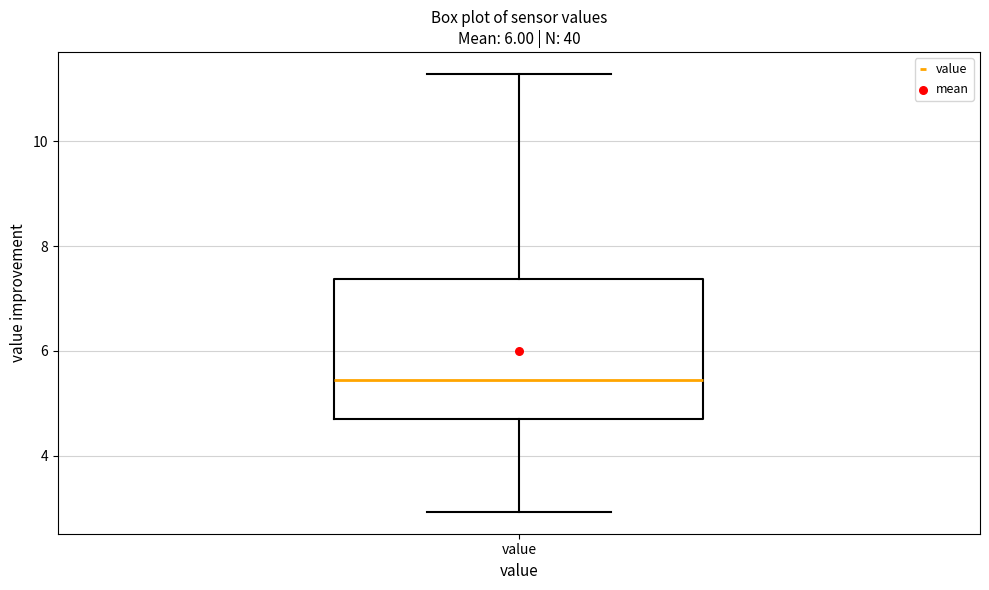

Read this box plot against the y-axis: the position of the median line, the range covered by the box, and the ends of both whiskers. The values are not printed on the chart, so give them approximately, as read against the axis.

median 5.4, box 4.8 to 7.4, whiskers 3.0 to 11.2